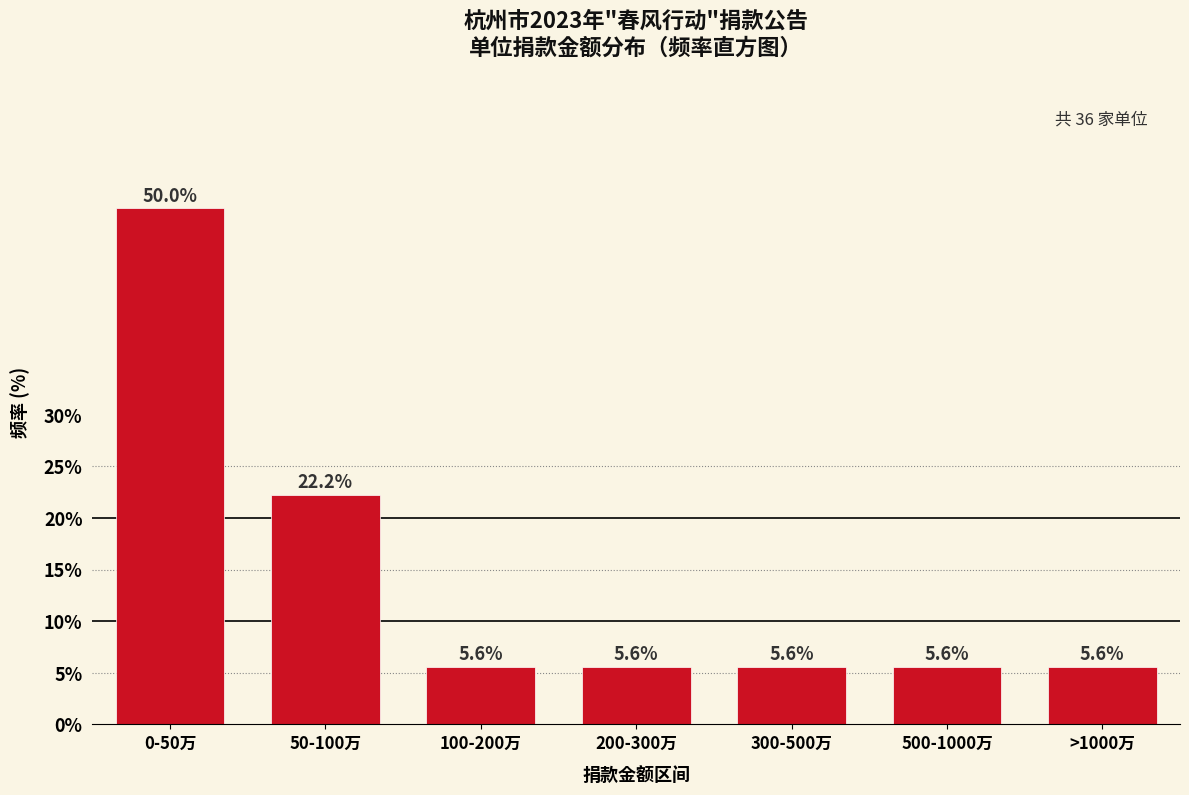

Reading left to right, transcribe all the data shown in this chart.

50.0	22.2	5.6	5.6	5.6	5.6	5.6